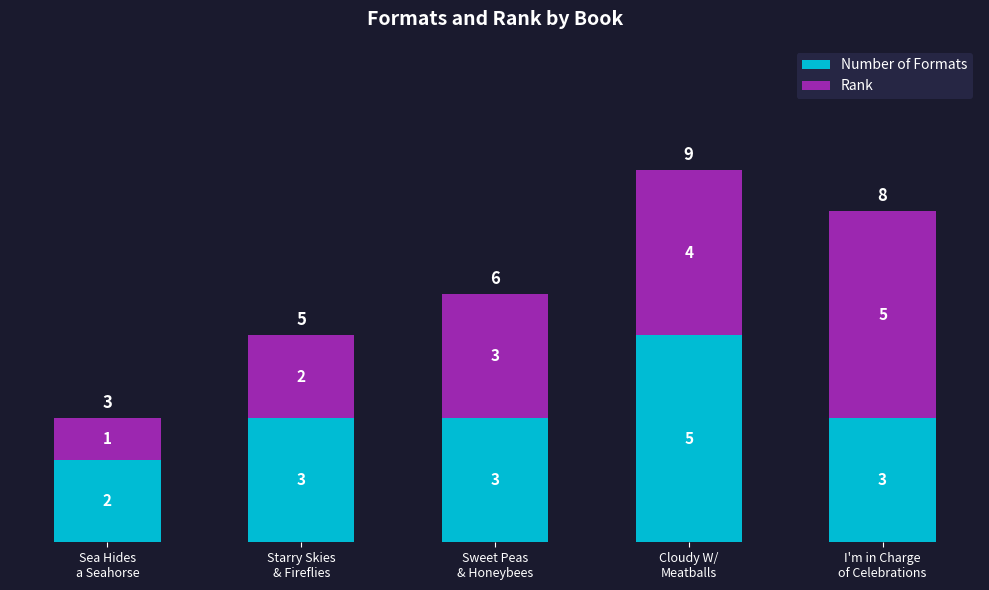

What is the average value of the Number of Formats series?

3